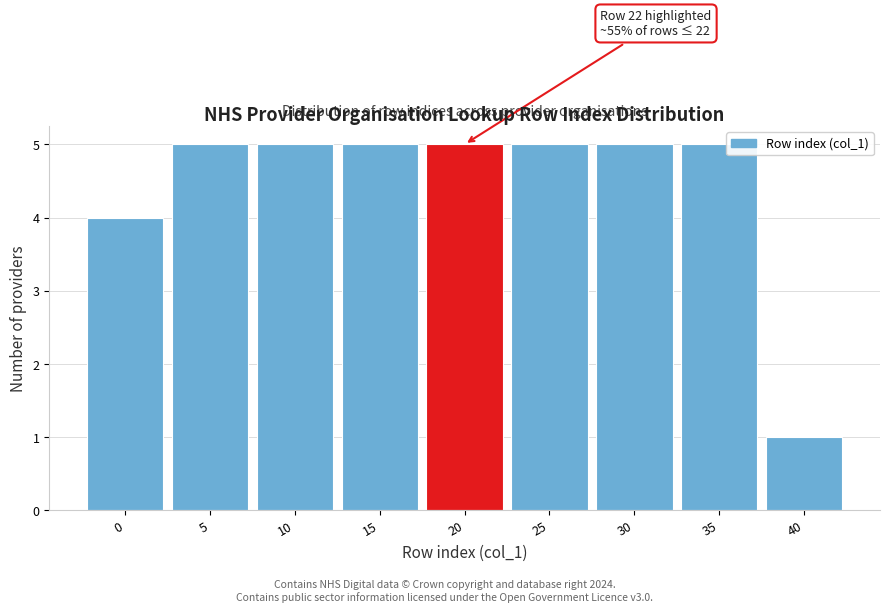

Reading left to right, list all the values displayed in this chart.

0=4	5=5	10=5	15=5	20=5	25=5	30=5	35=5	40=1